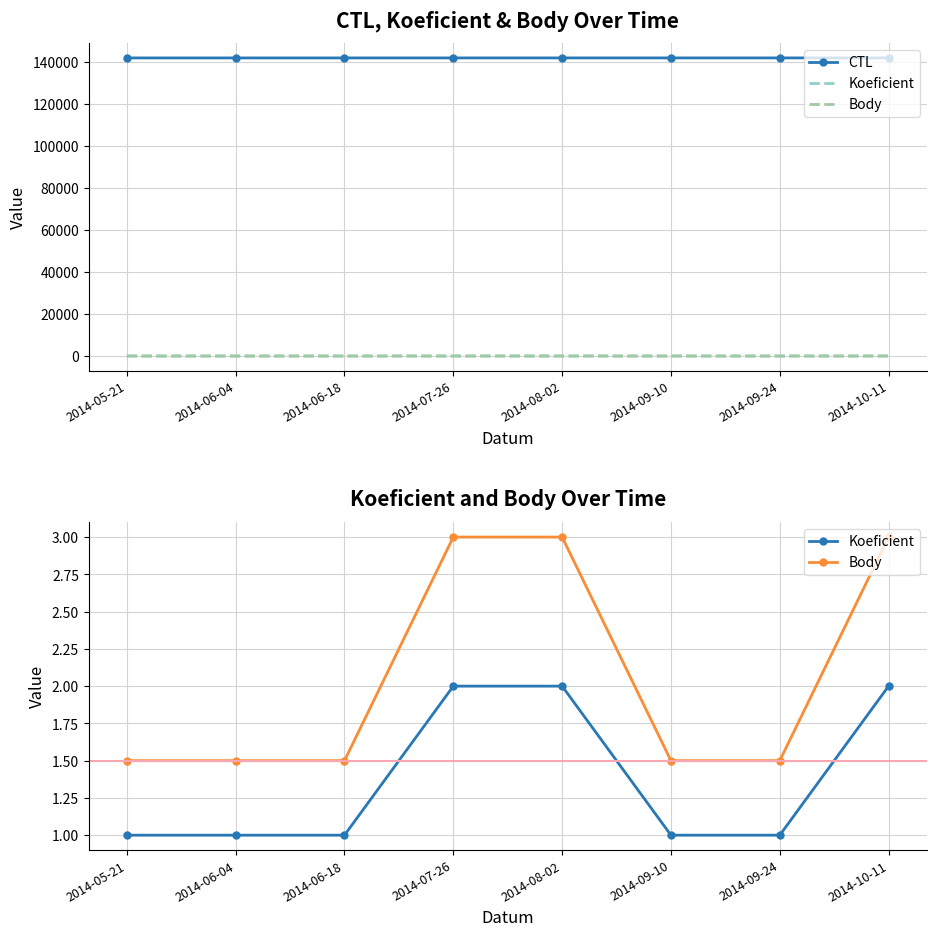

True or false: CTL and Koeficient cross at least once.

False